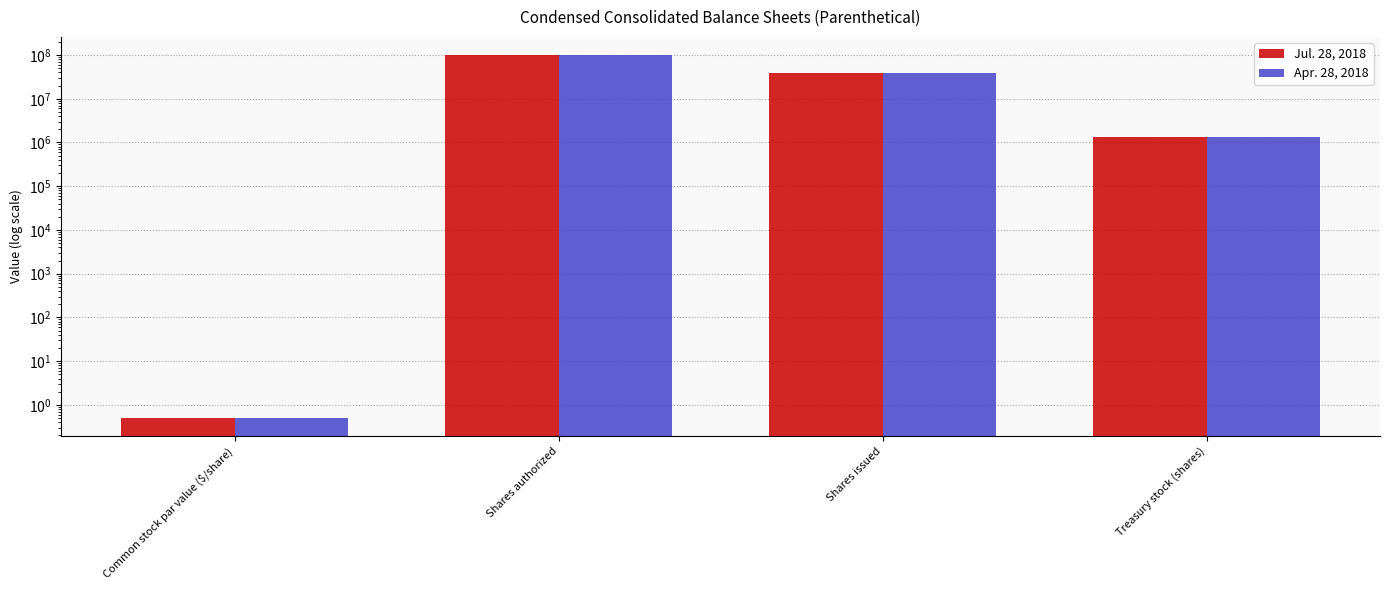

At which category does the chart reach its minimum across all series?

Common stock par value ($/share)